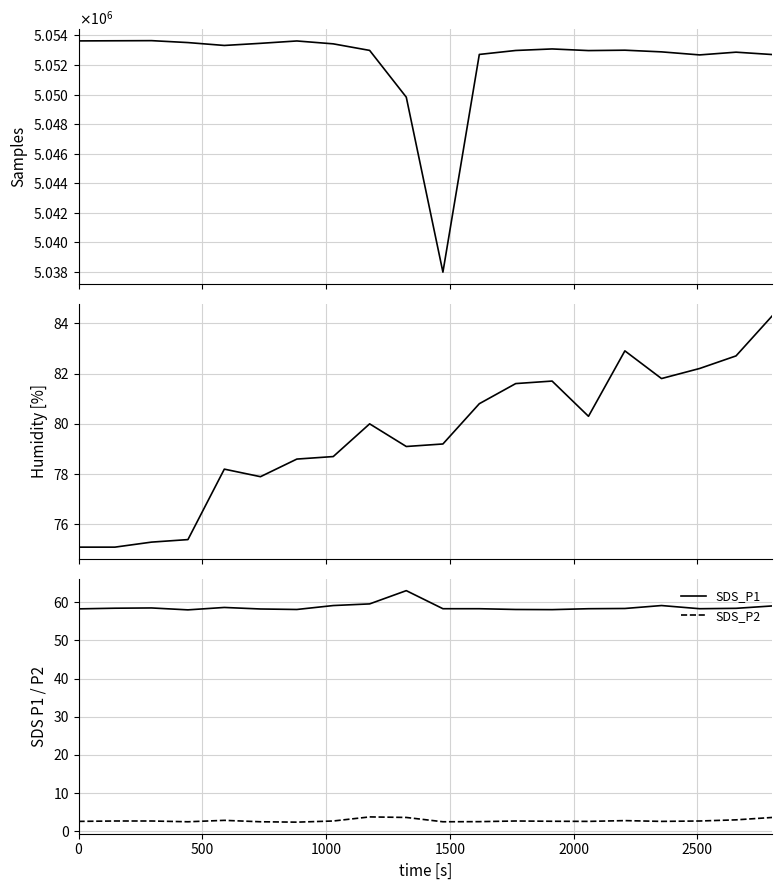

True or false: SDS_P1 and SDS_P2 cross at least once.

False